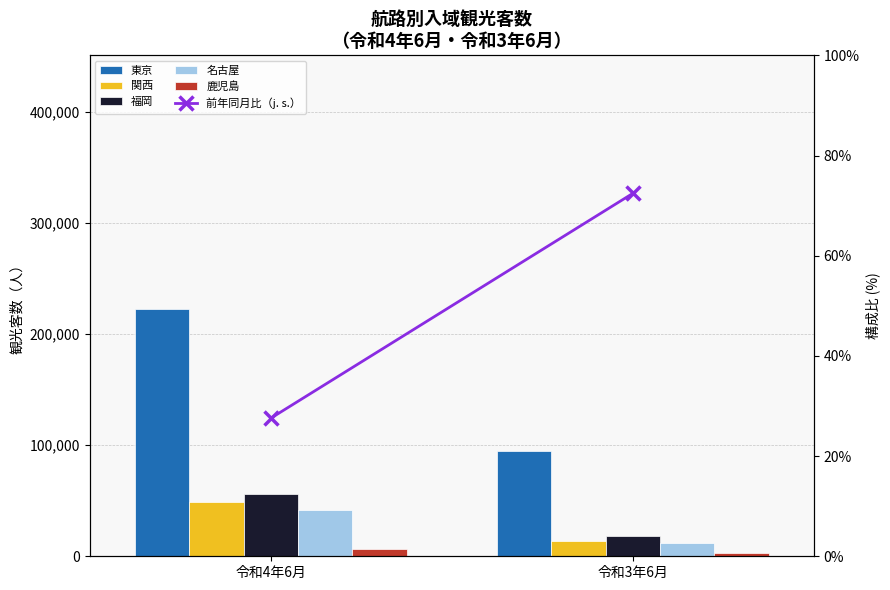

At which label is 関西 closest to 31650?

令和4年6月